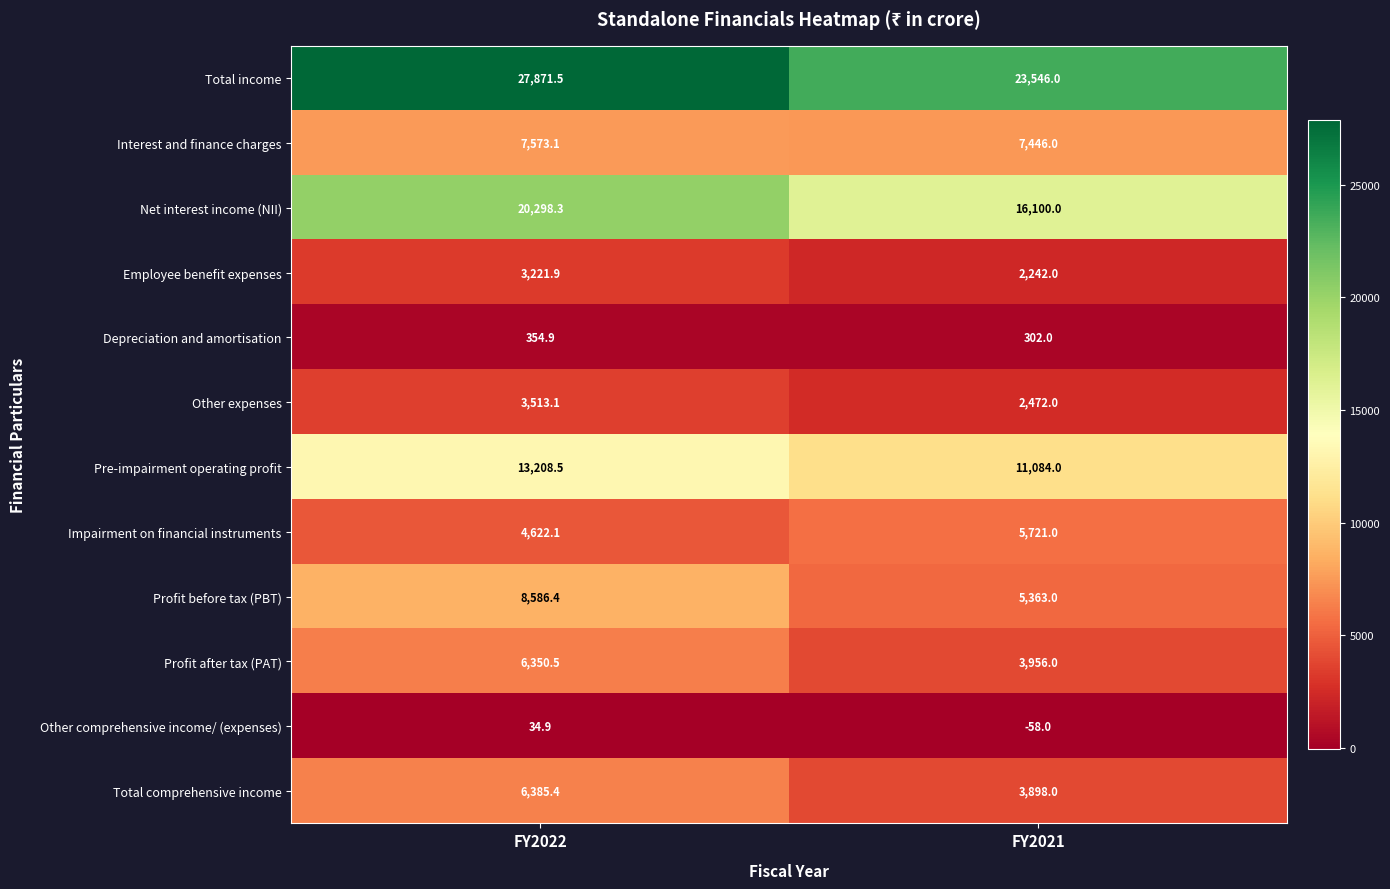

What is the spread (max minus min) of values at FY2021?

23604.0